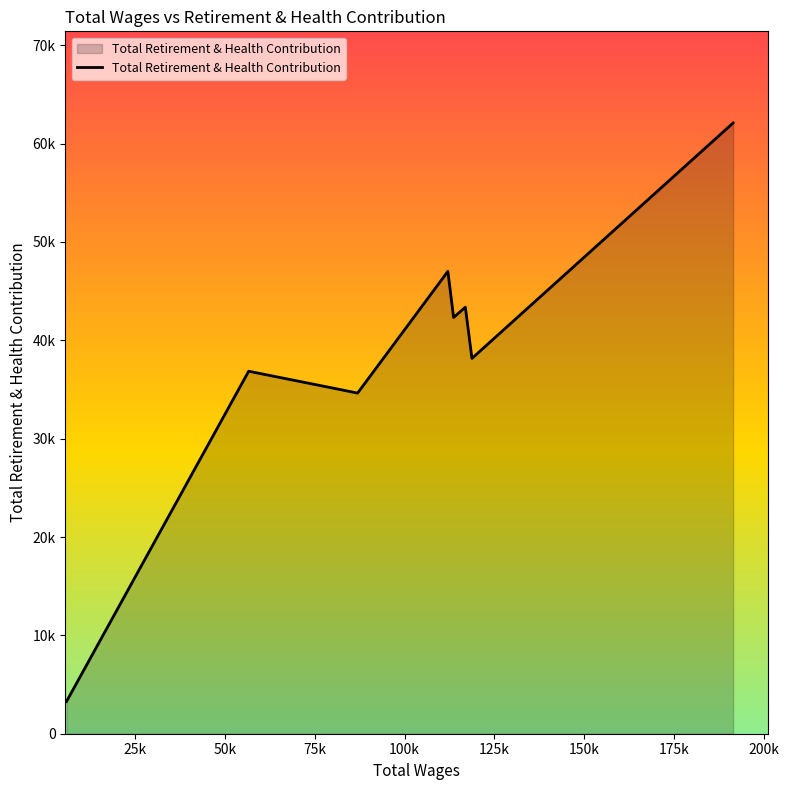

True or false: the data has more than 2 interior local peaks.

True